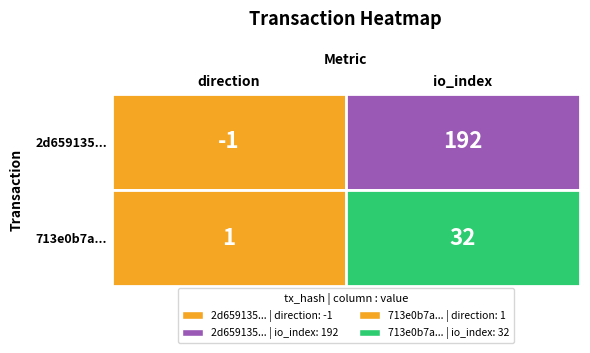

Reading left to right, what are all the values shown in this chart?

2d659135418c04c2cb43eebbc0965153952856f: 0=-1	1=192
713e0b7a8df617103996d29bf836fc7ac87472a: 0=1	1=32